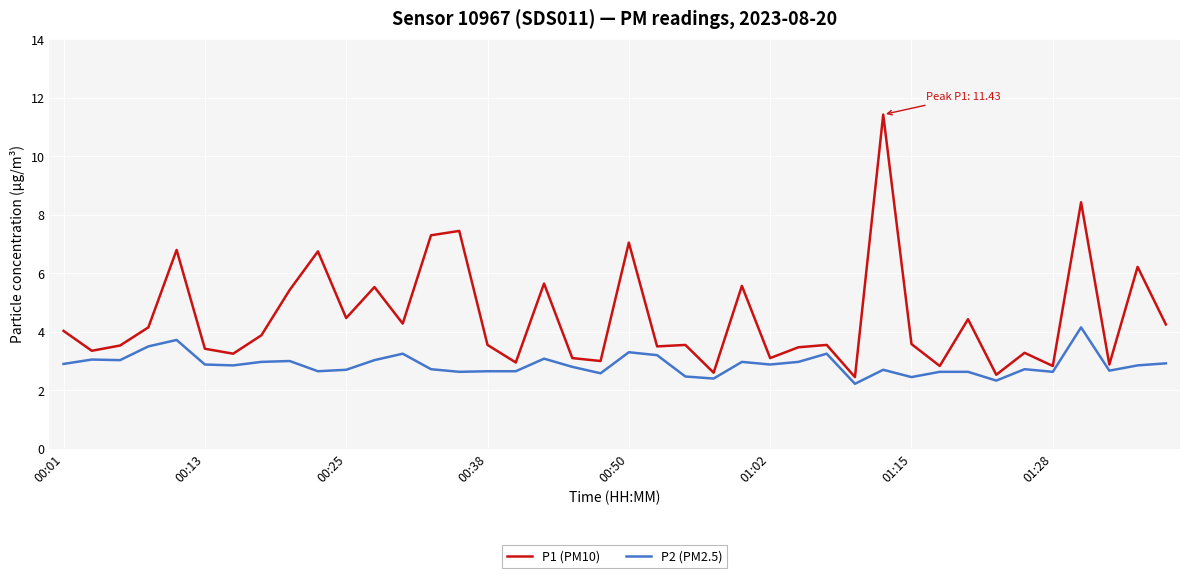

Rank the series by their maximum value, from highest to lowest.

P1 (PM10), P2 (PM2.5)